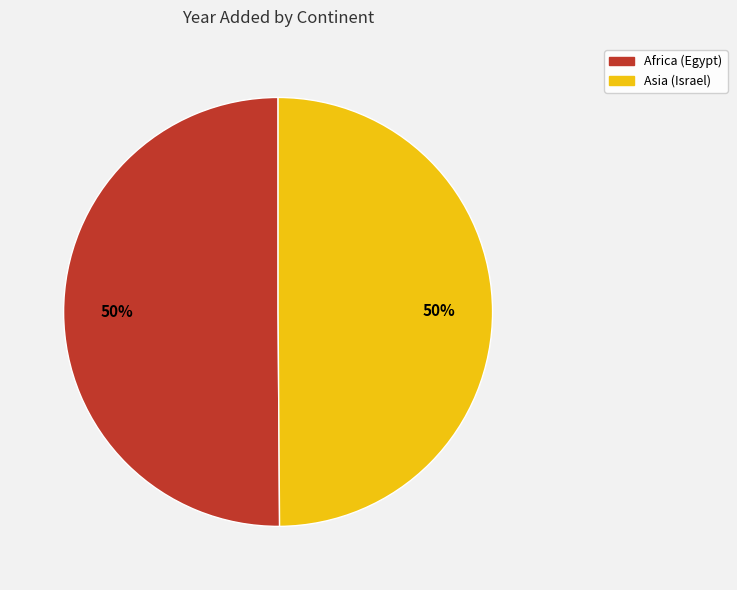

The Asia (Israel) slice represents 41% of the pie. True or false?

False